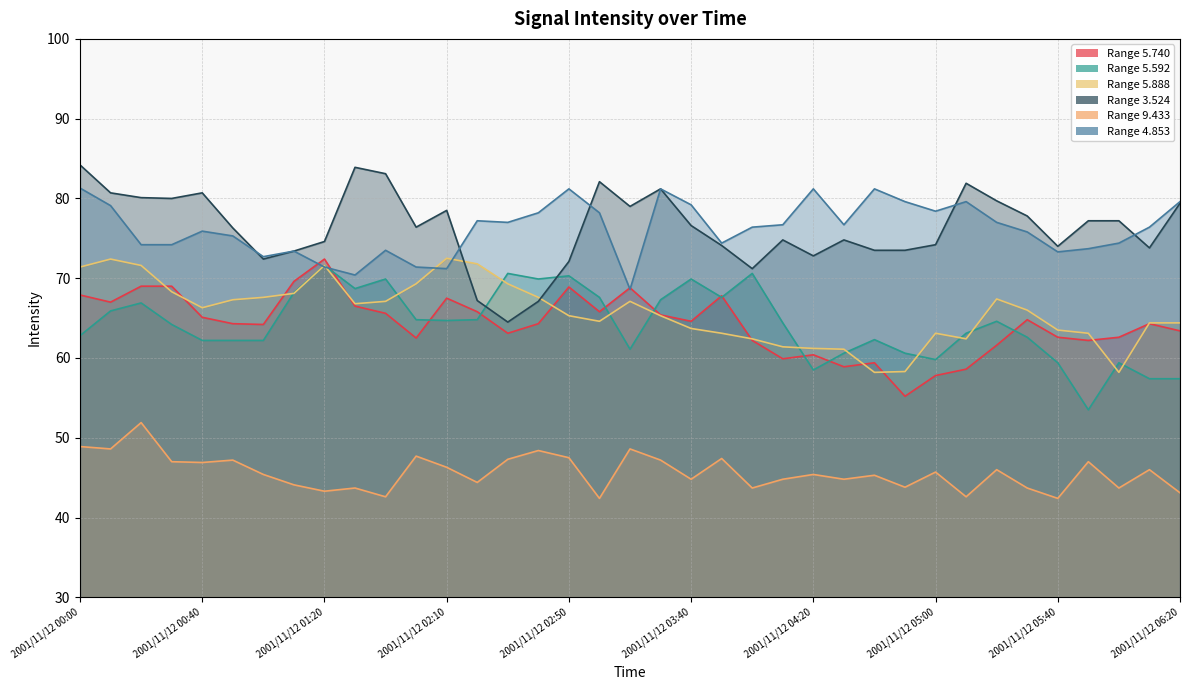

Count the number of categories in the chart.

37